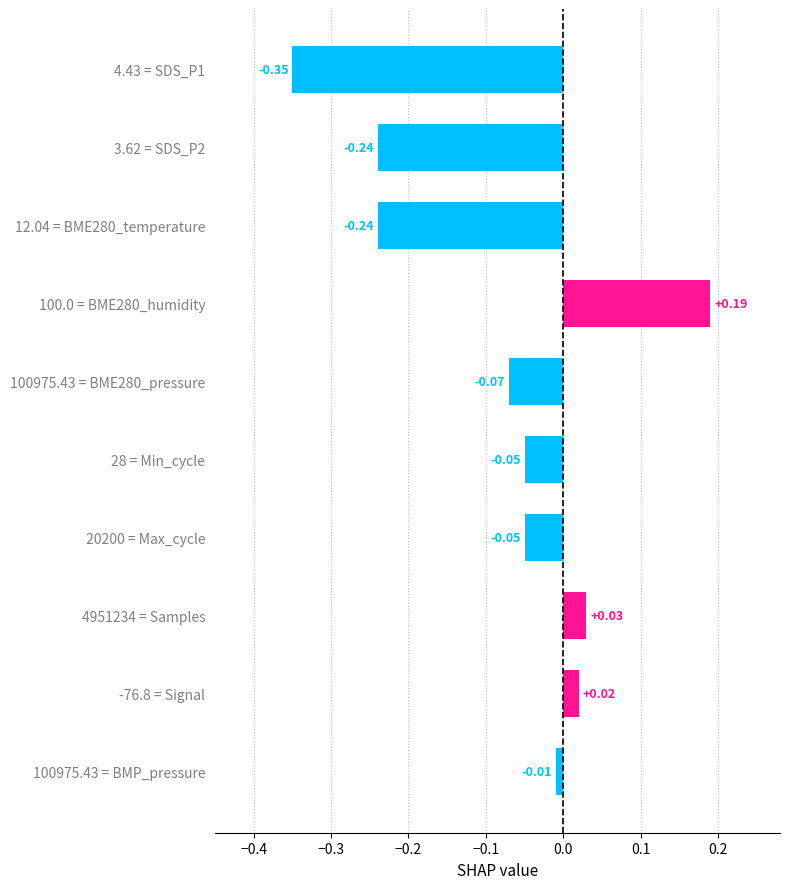

What is the difference between the maximum and minimum values?

0.5